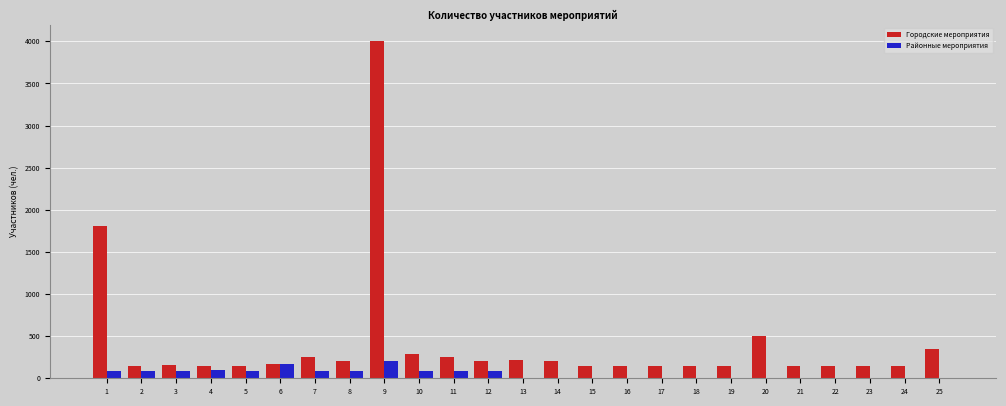

Between 9 and 22, which series saw the biggest shift?

Городские мероприятия